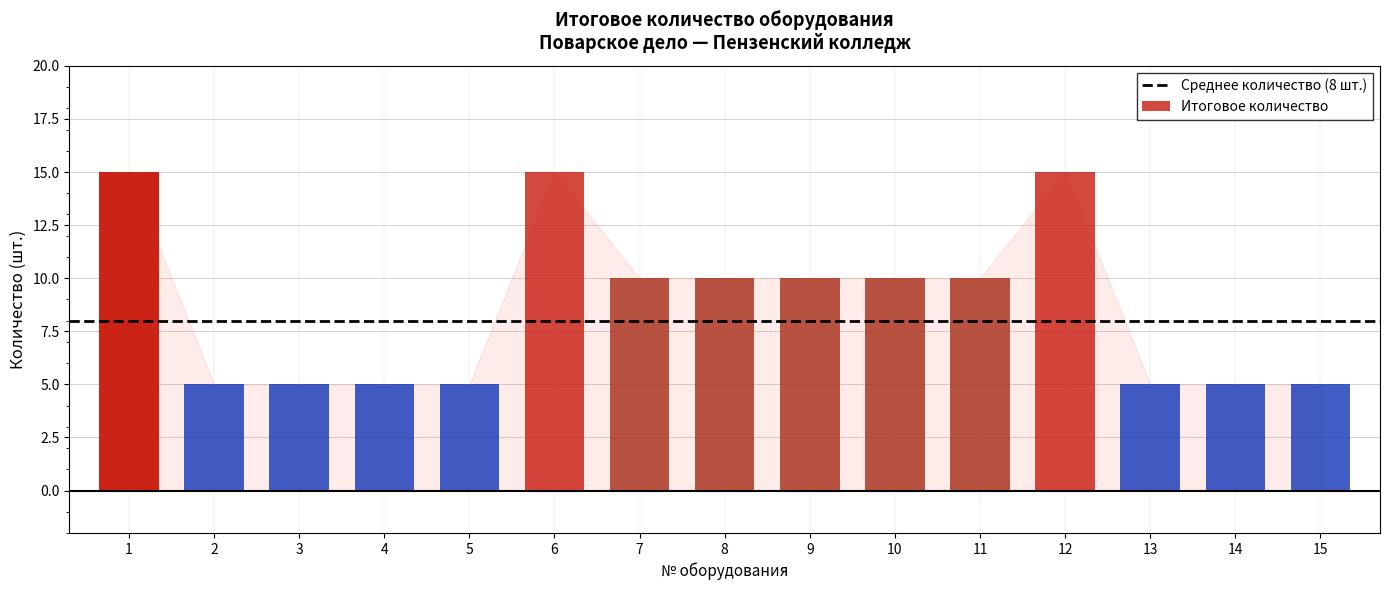

The value at 3 is 3. True or false?

False